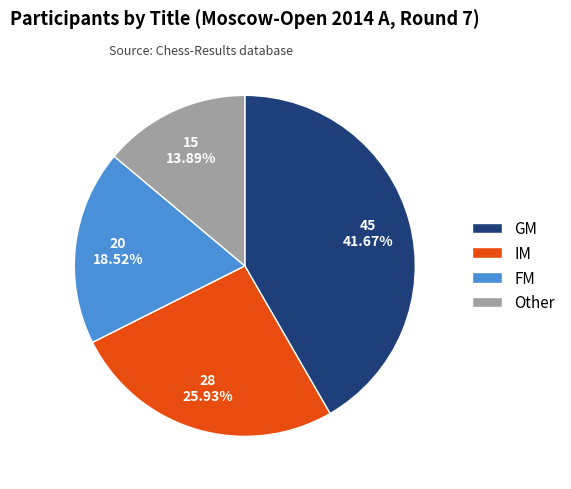

Between IM and Other, which is larger?

IM